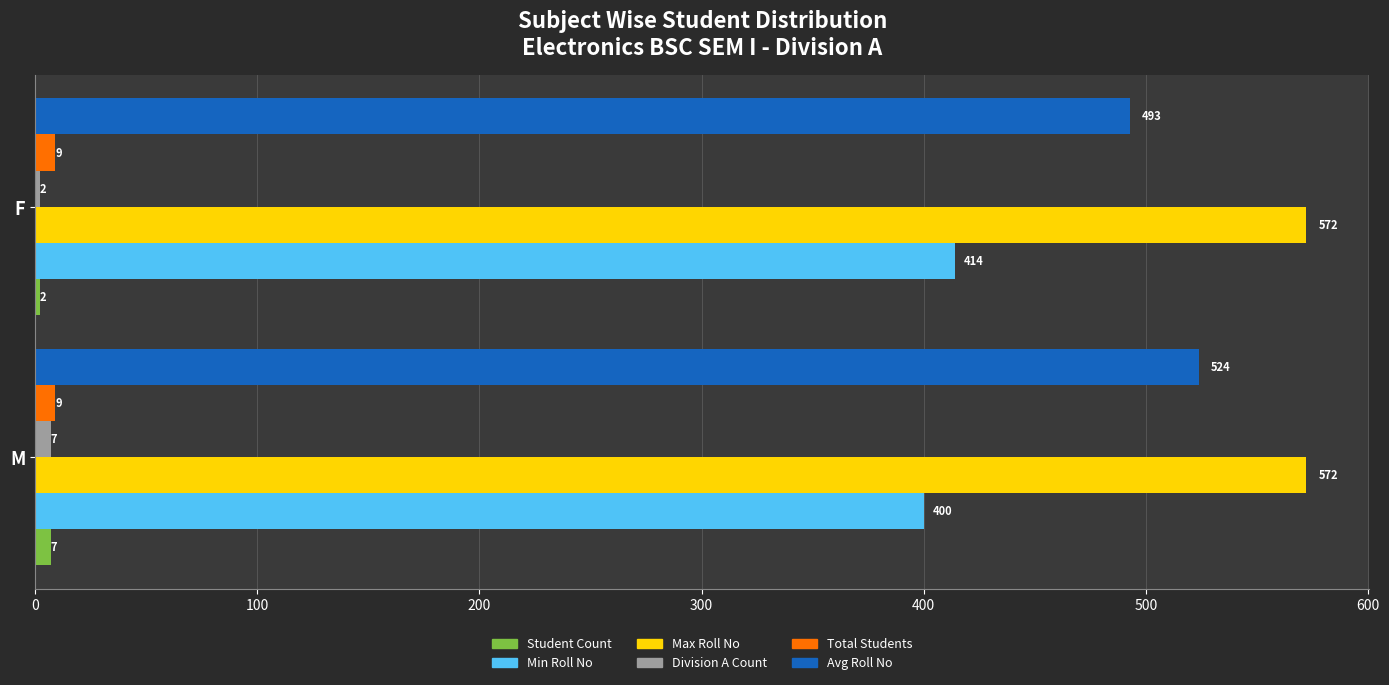

What is the sum of the Division A Count values at F and M?

9